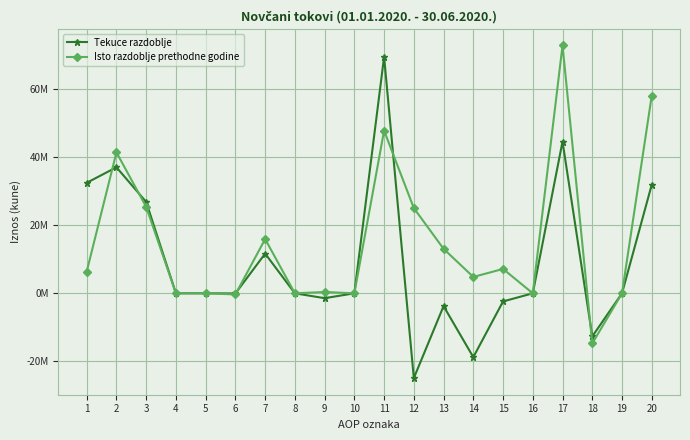

Is this an area chart (filled region under the line)?

No